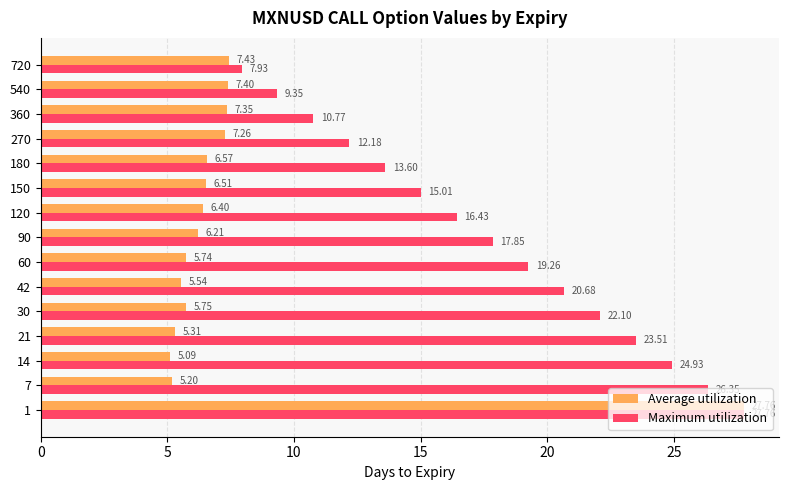

Which series has the widest spread of values?

Average utilization